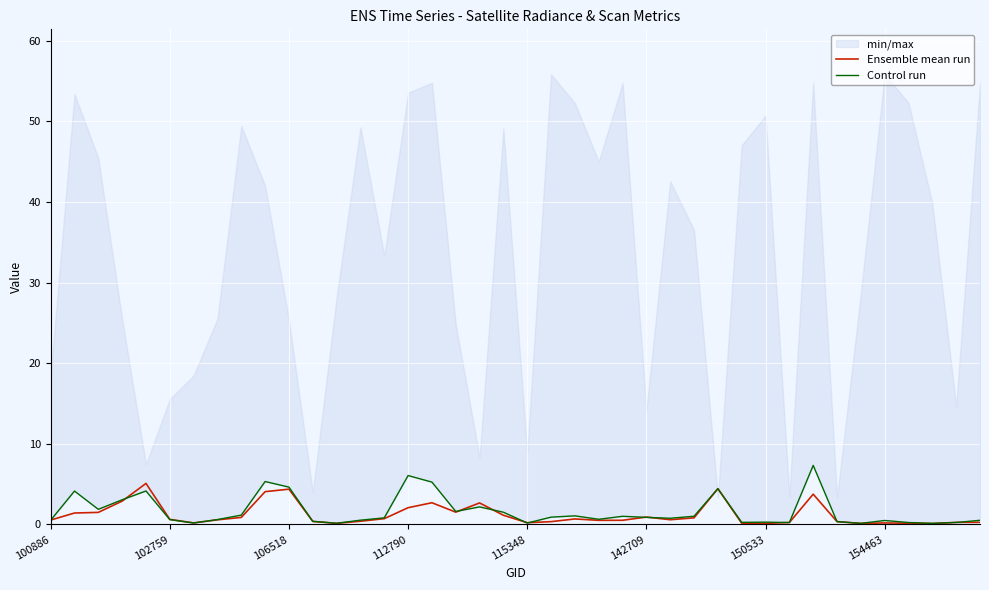

True or false: Control run and Ensemble mean run intersect in this chart.

True